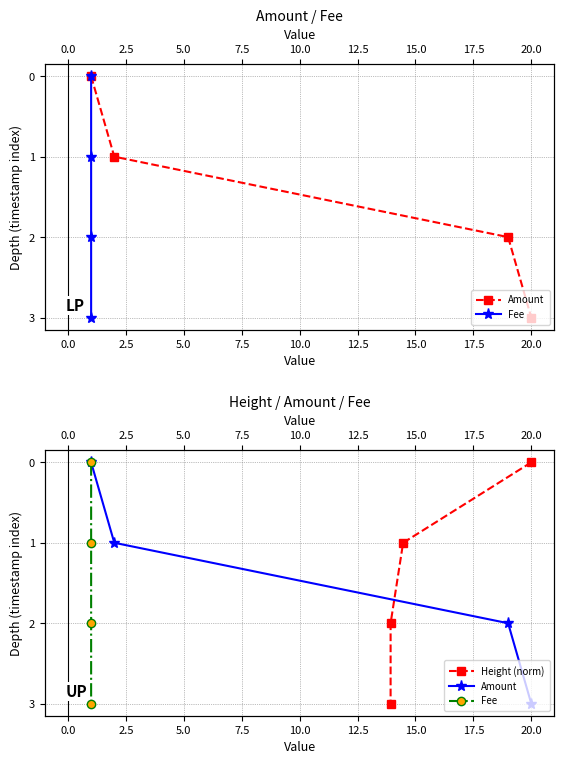

The Height (norm) series shows 1 at 0.0. True or false?

False